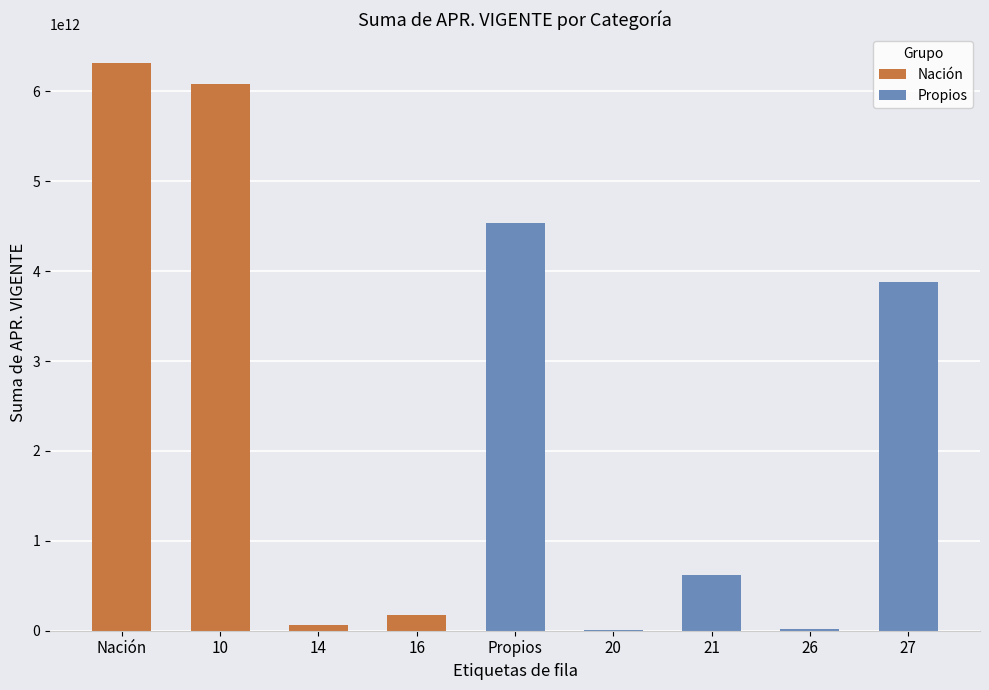

The value at 21 is 1005910987820. True or false?

False